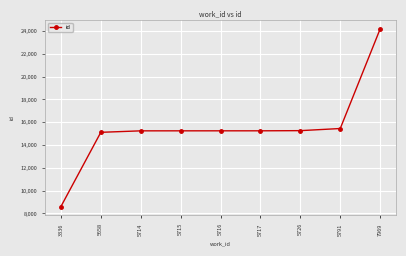

What is the sum of all values?

139582